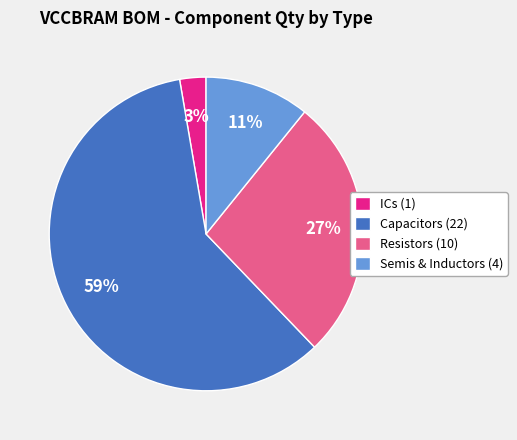

Rank the categories by value from highest to lowest.

Capacitors (22), Resistors (10), Semis & Inductors (4), ICs (1)